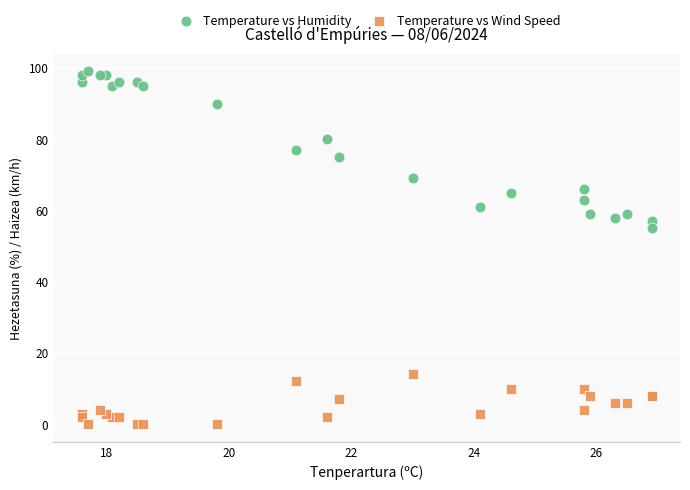

Across all series, what Y value is closest to 49?

55